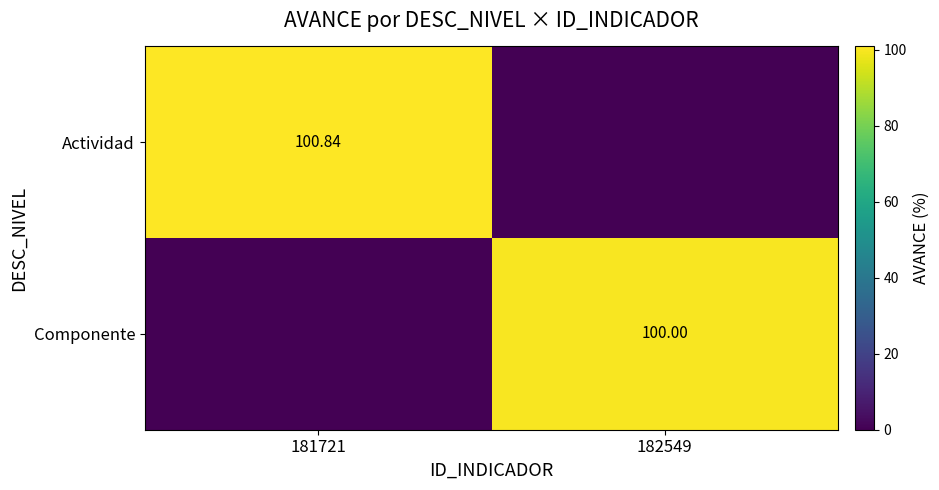

The Componente series shows 151.9 at 182549. True or false?

False